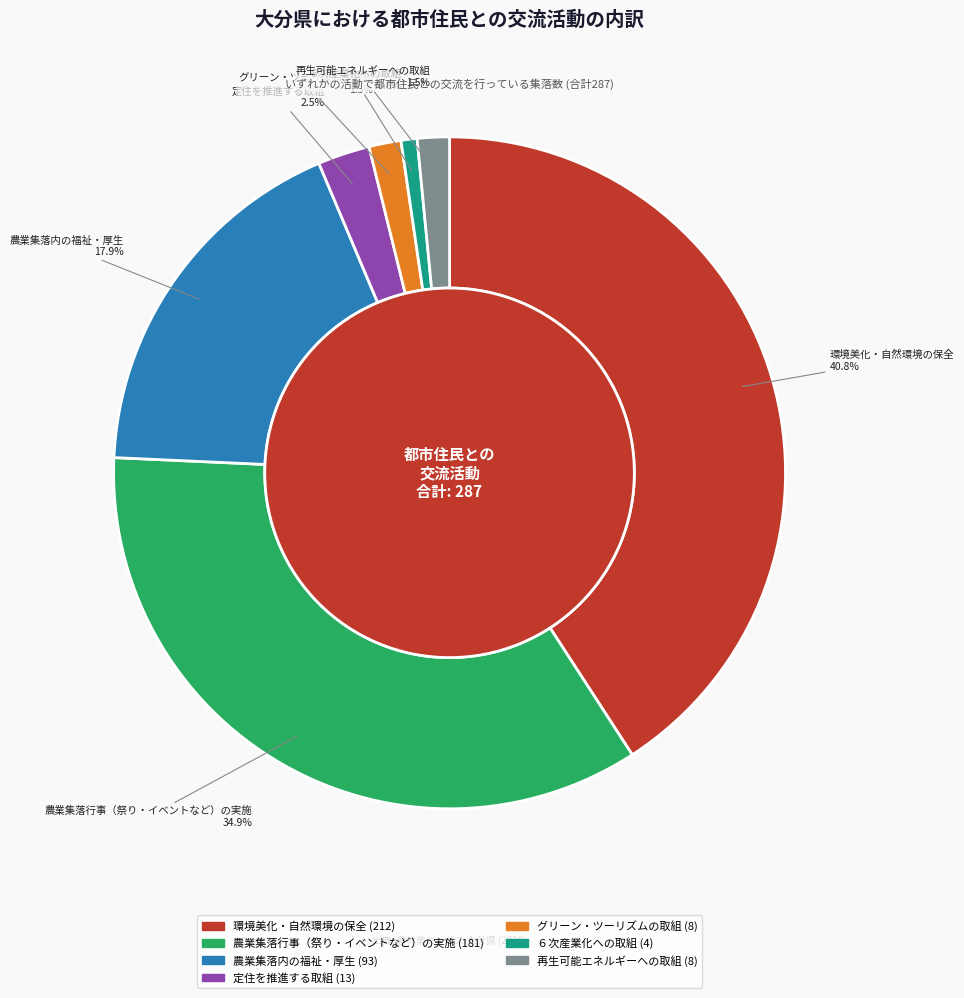

To the nearest percent, what is the average slice percentage?

14%